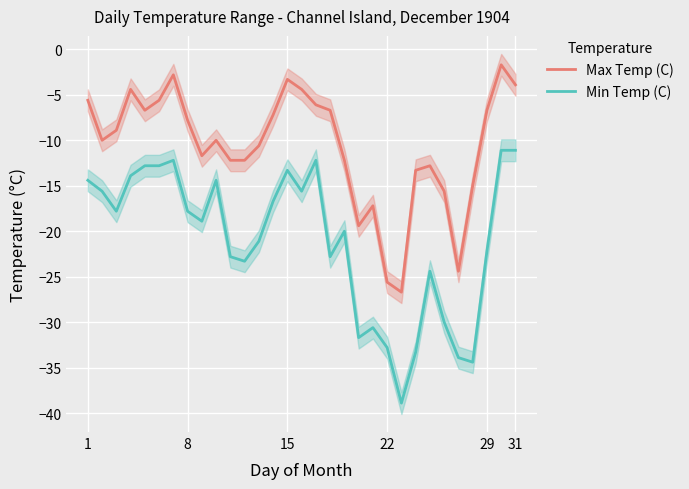

How many values in the Max Temp (C) series are below -10?

14